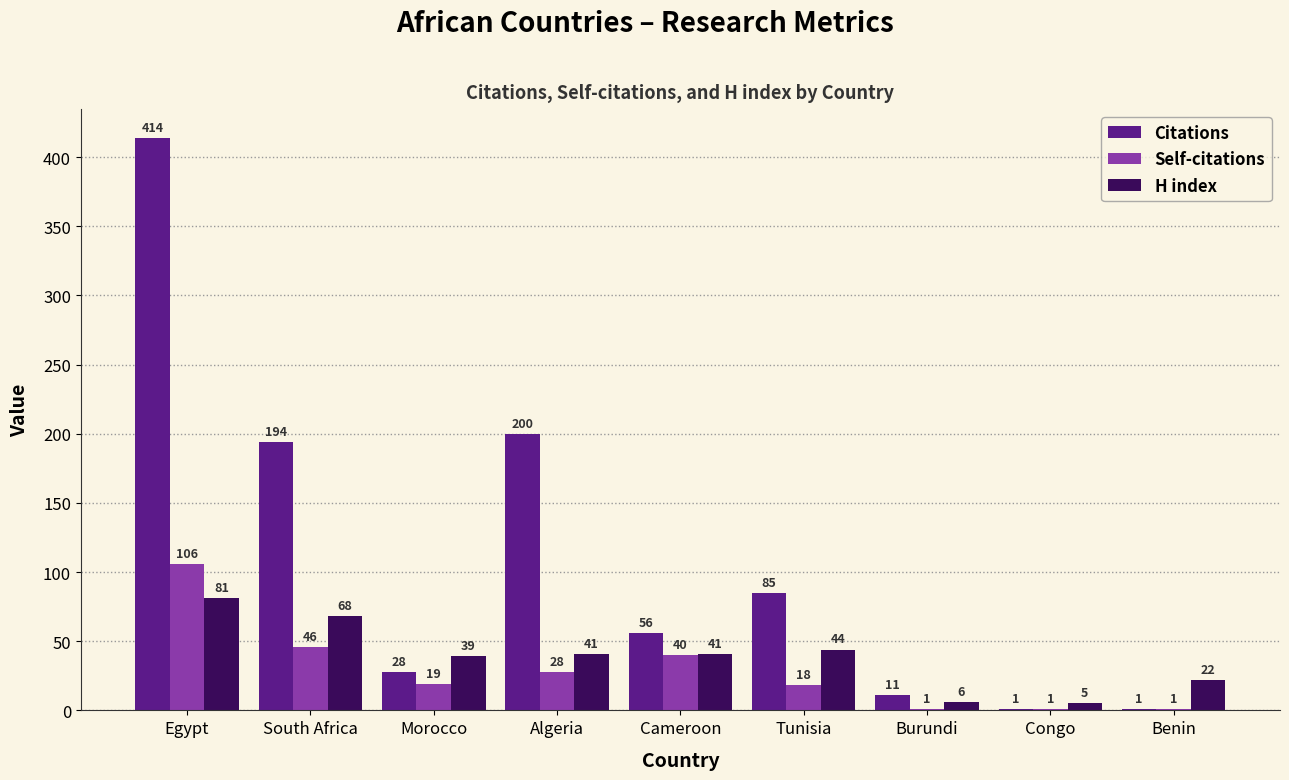

Which series changed the most between Tunisia and Burundi?

Citations